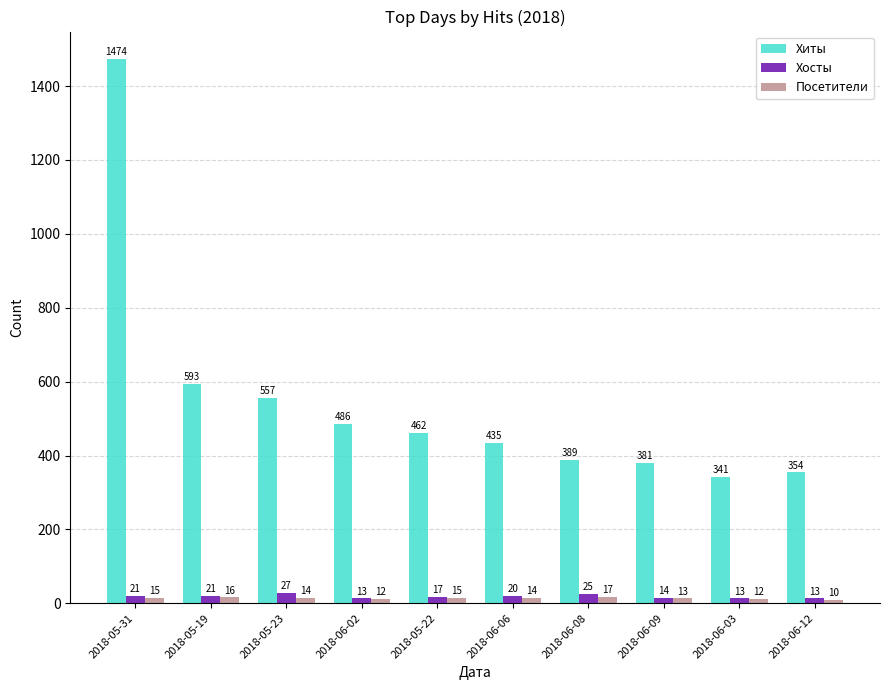

What is the minimum value for Хиты?

341